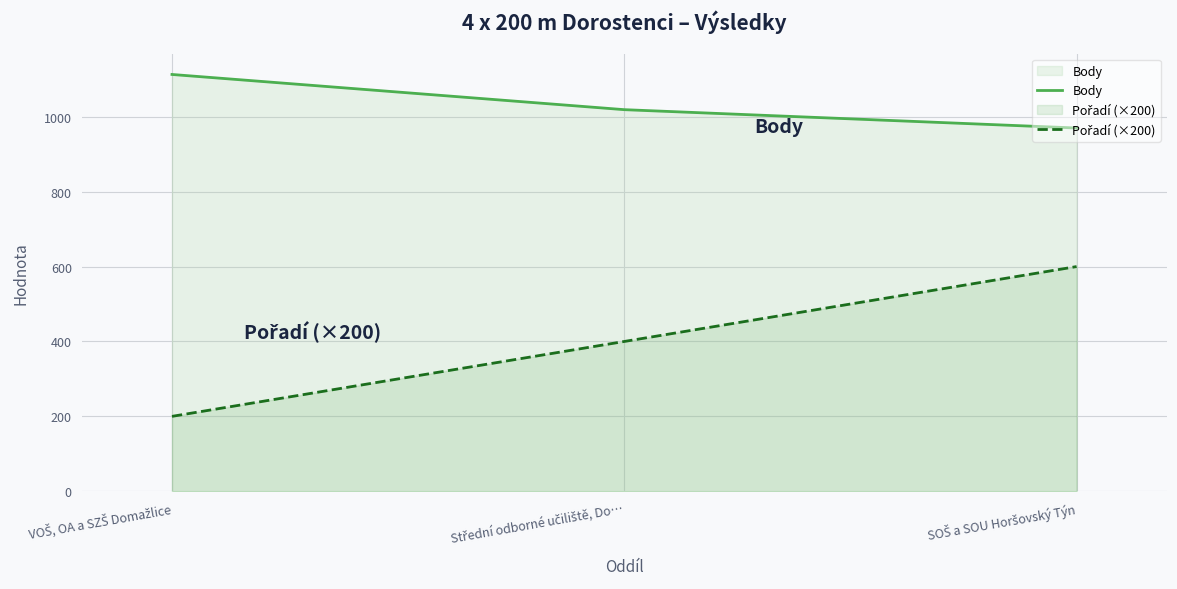

Is it true that Pořadí (×200) equals 400 at Střední odborné učiliště, Do…?

True